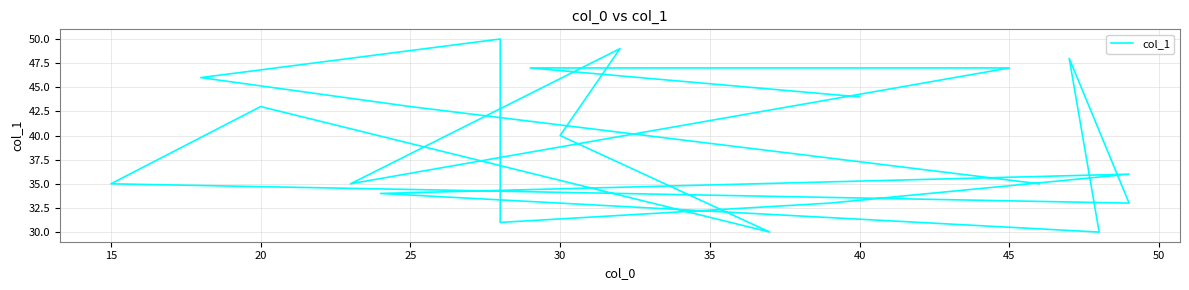

How many lines are shown in the chart?

1